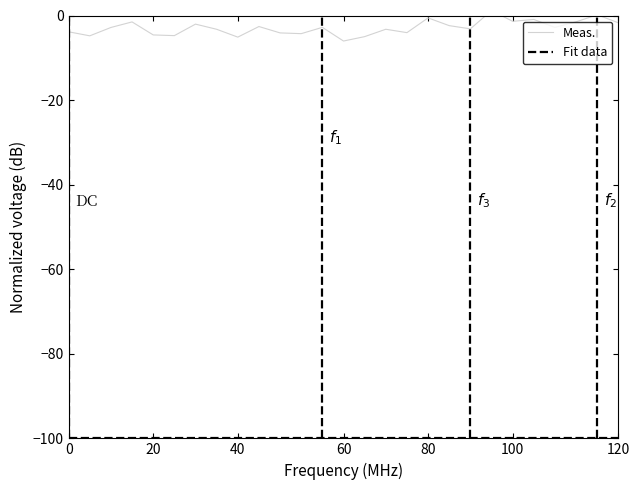

What are all the series names shown in the legend?

Meas., Fit data